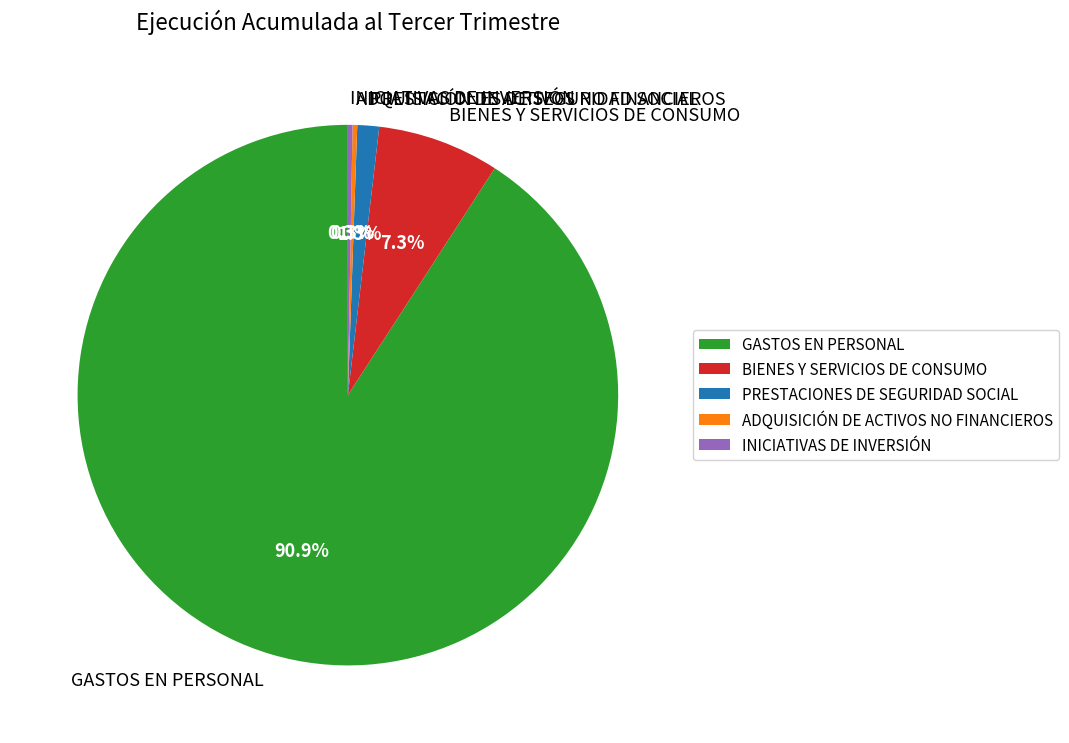

What percentage is NOT represented by ADQUISICIÓN DE ACTIVOS NO FINANCIEROS?

99.7%